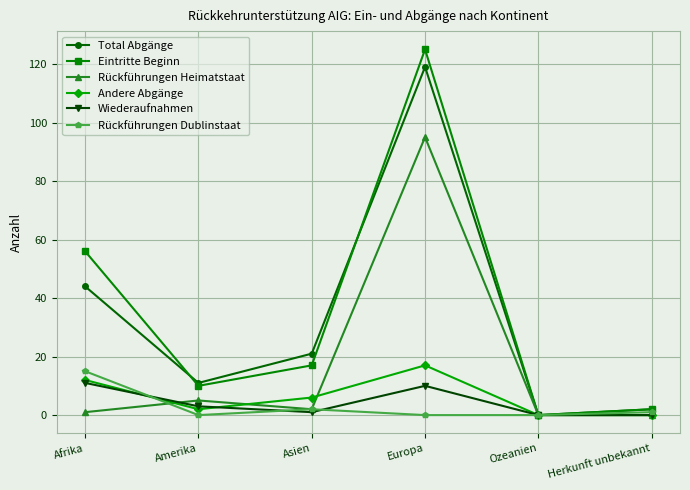

What are all the series names shown in the legend?

Total Abgänge, Eintritte Beginn, Rückführungen Heimatstaat, Andere Abgänge, Wiederaufnahmen, Rückführungen Dublinstaat